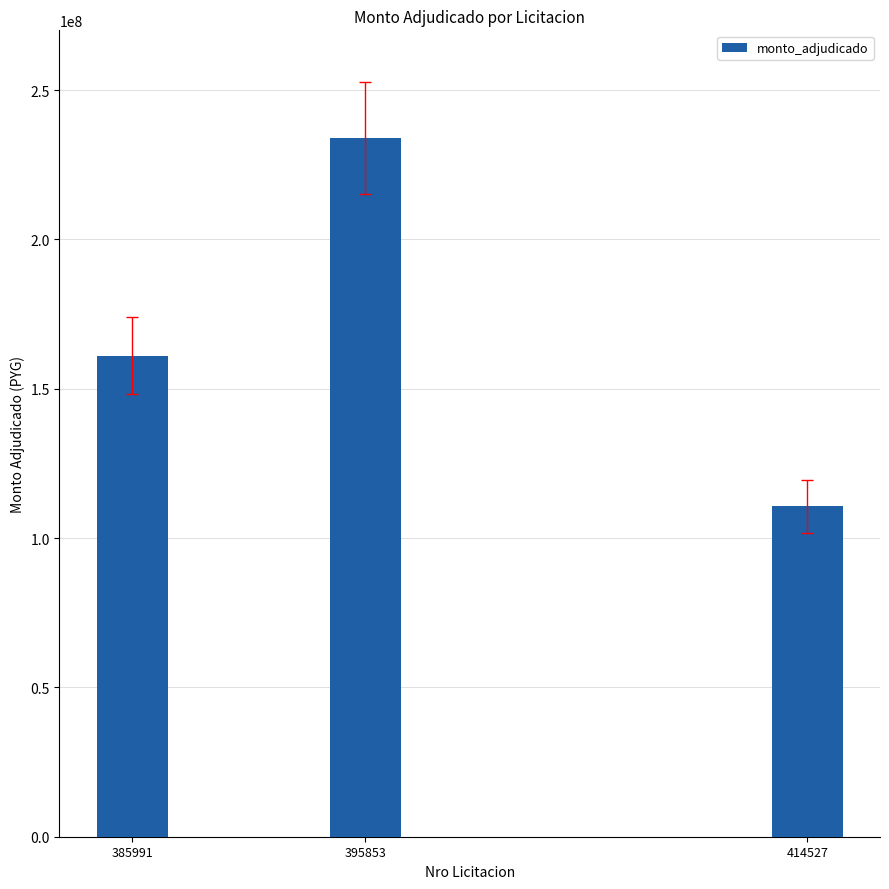

Count the values in the range 110709168 to 234041000.

3